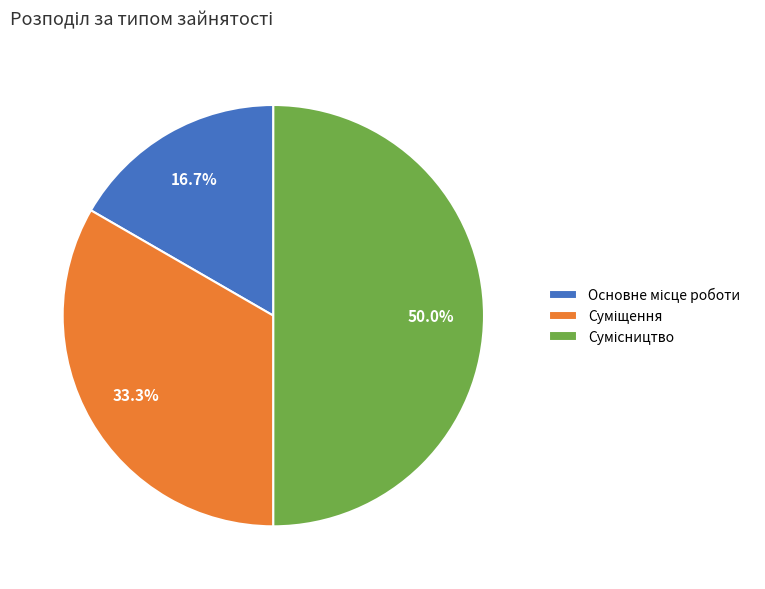

How many slices are in this pie chart?

3